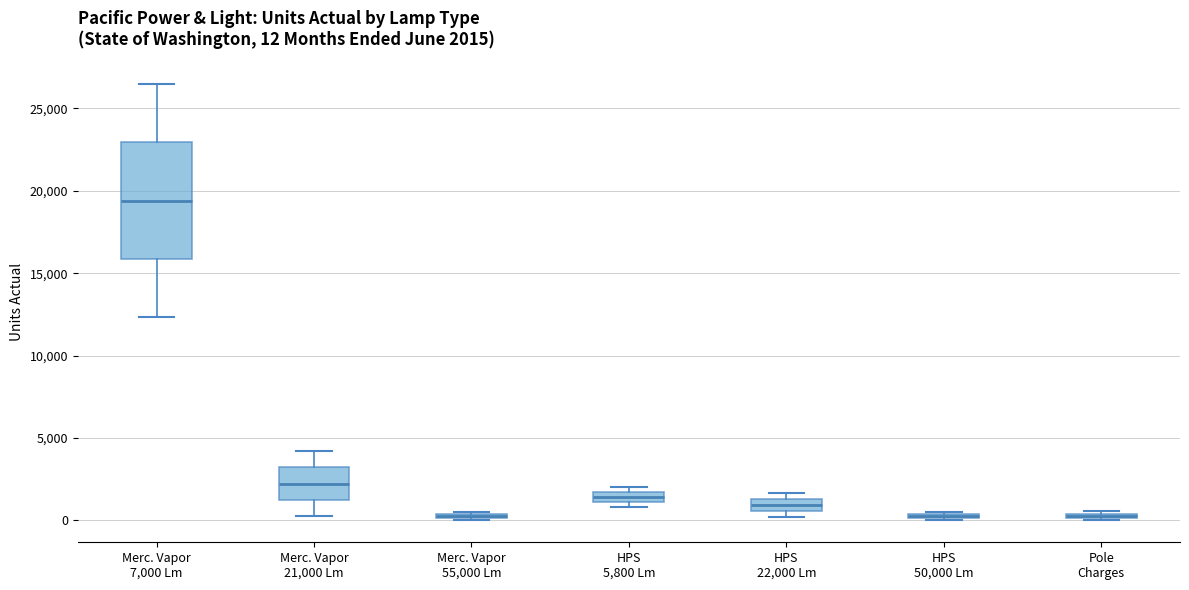

Which box is the tallest, from its lower edge to its upper edge?

Merc. Vapor 7,000 Lm